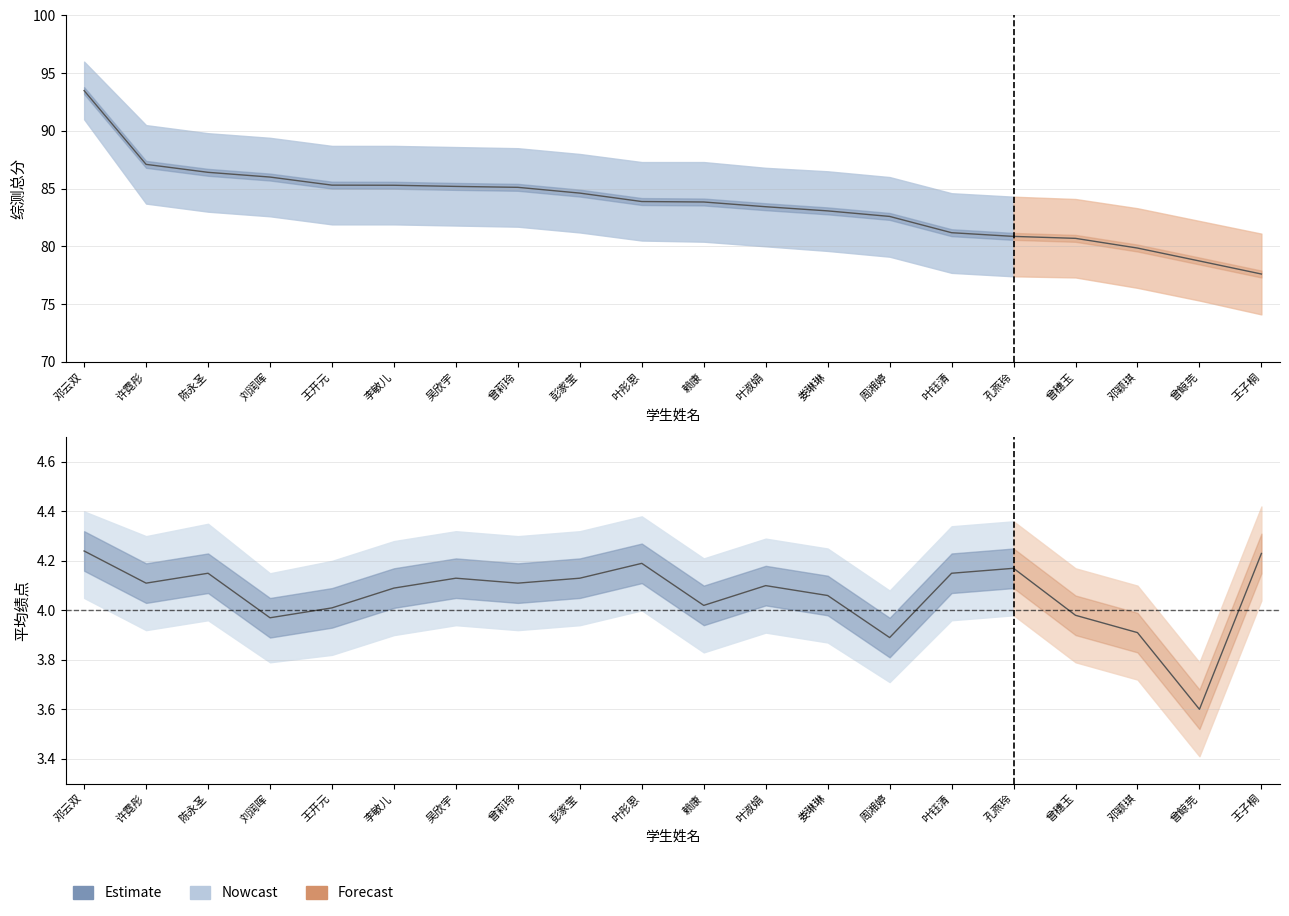

What is the greatest value displayed?

93.5